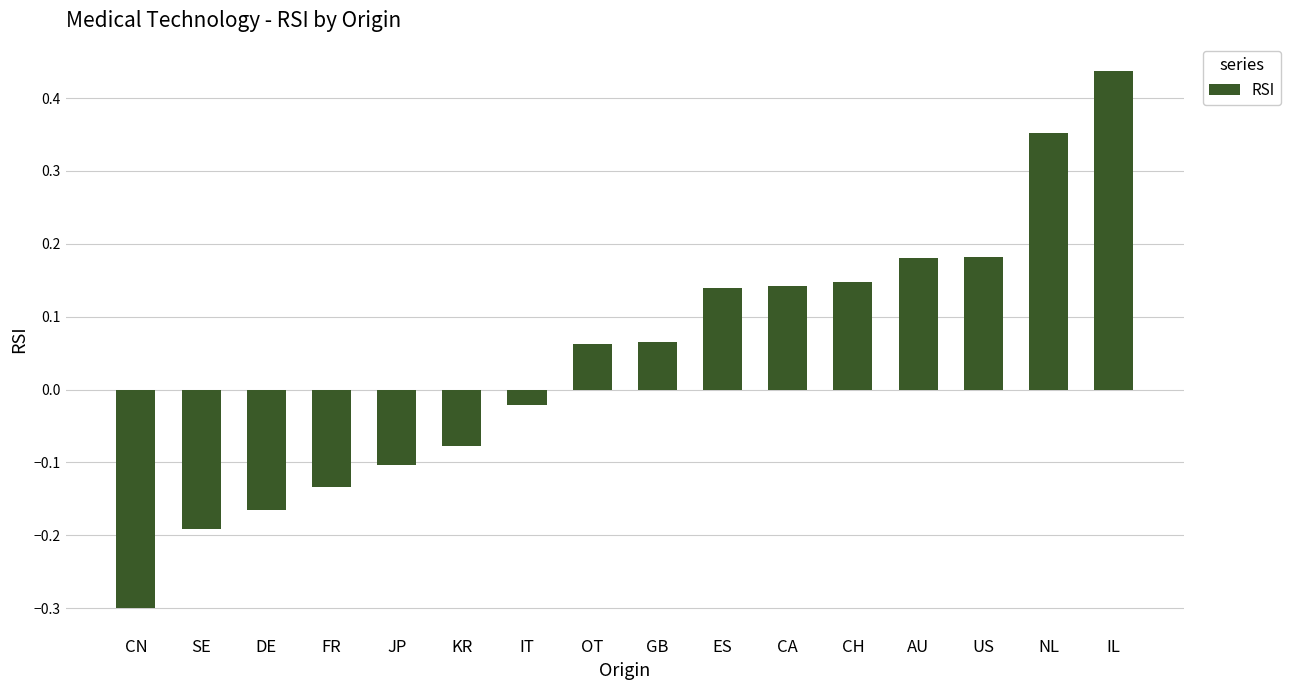

What is the difference between the second highest and second lowest values?

0.5